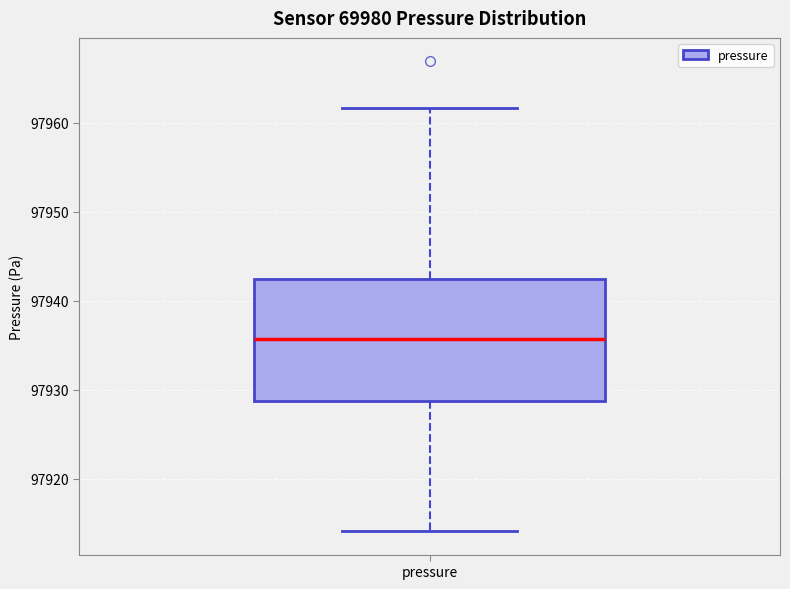

Read this box plot against the y-axis: the position of the median line, the range covered by the box, and the ends of both whiskers. The values are not printed on the chart, so give them approximately, as read against the axis.

median 97936, box 97929 to 97942, whiskers 97914 to 97962